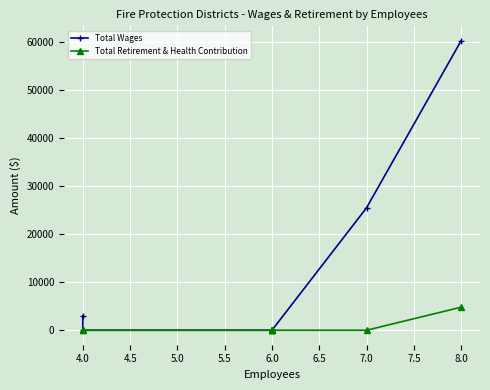

Rank the series by their average value, from highest to lowest.

Total Wages, Total Retirement & Health Contribution